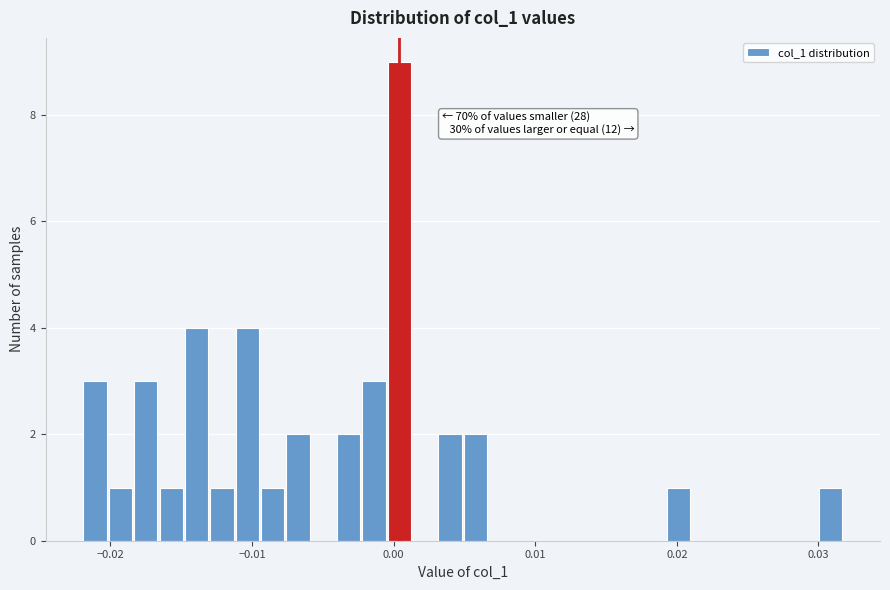

Read against the x-axis, roughly where is the centre of the tallest bar?

0.000